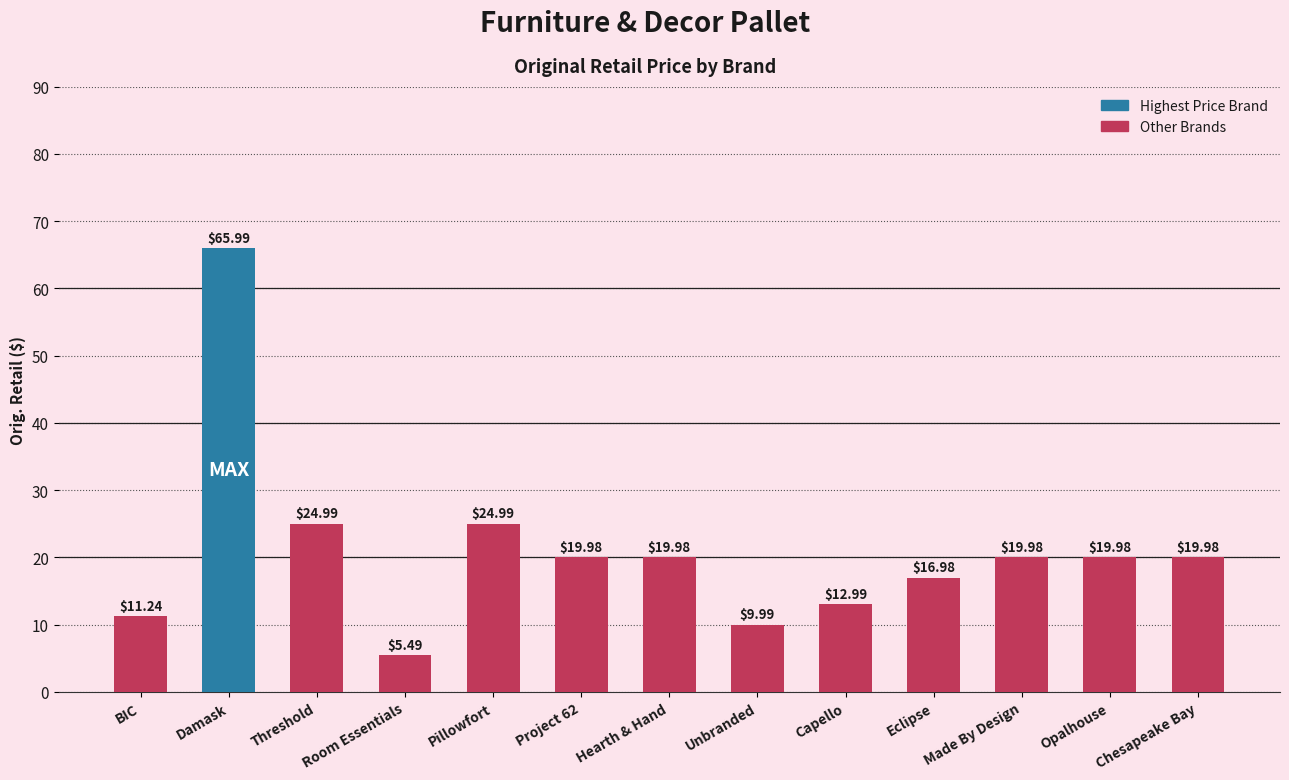

Where does the data first go above 19?

Damask